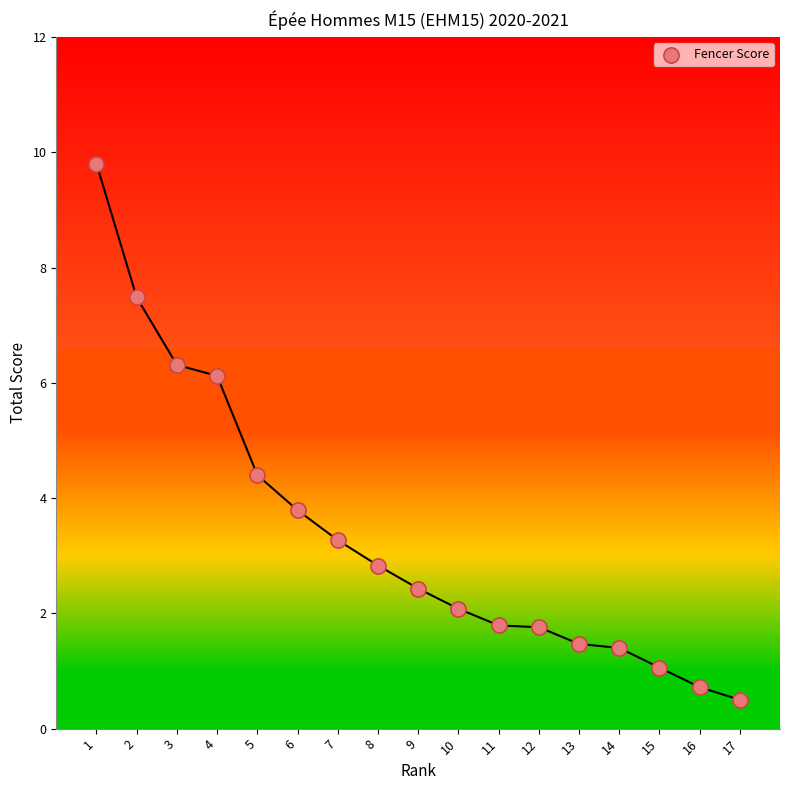

What Y value in the scatter plot is closest to 5?

4.4